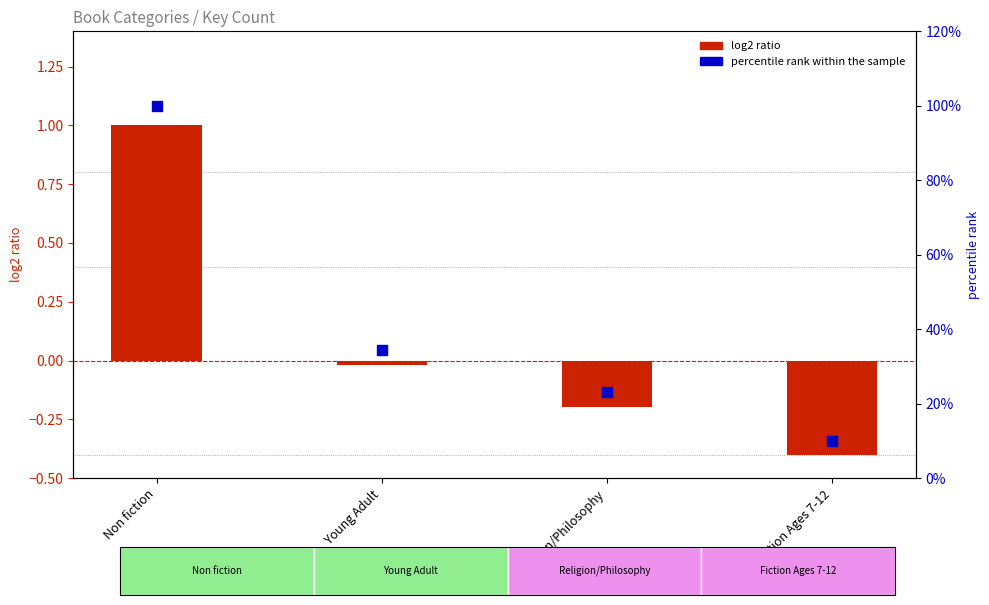

At how many categories does at least one series exceed 59?

1